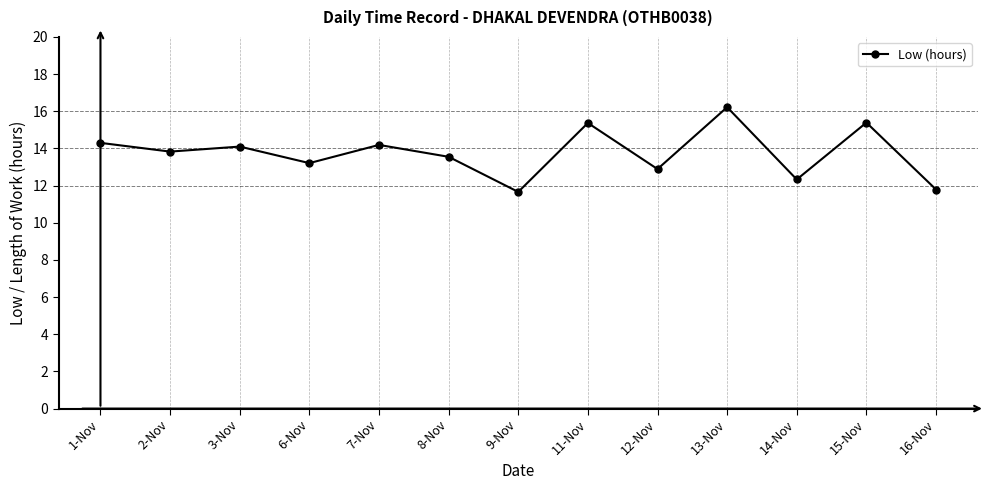

What position from the right is 8-Nov?

8